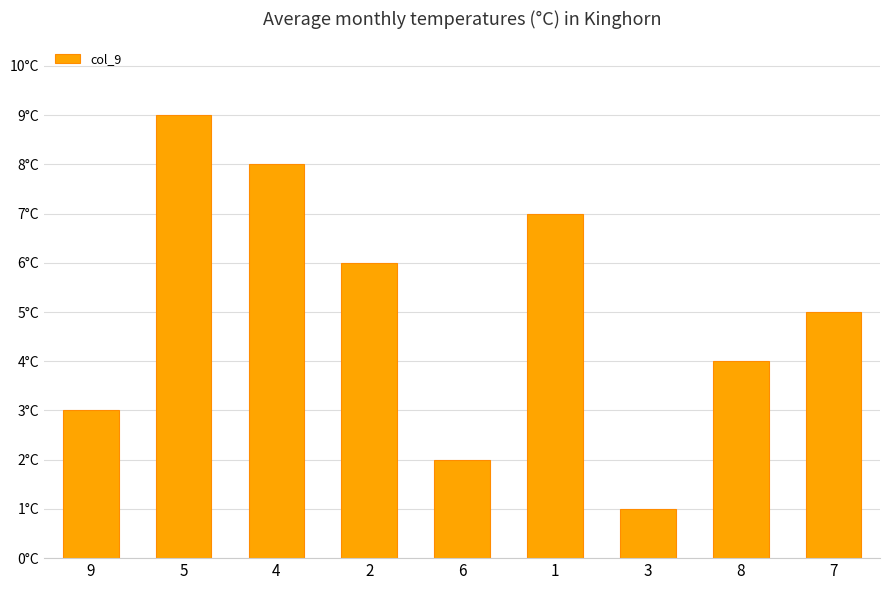

Reading left to right, what are all the values shown in this chart?

3	9	8	6	2	7	1	4	5